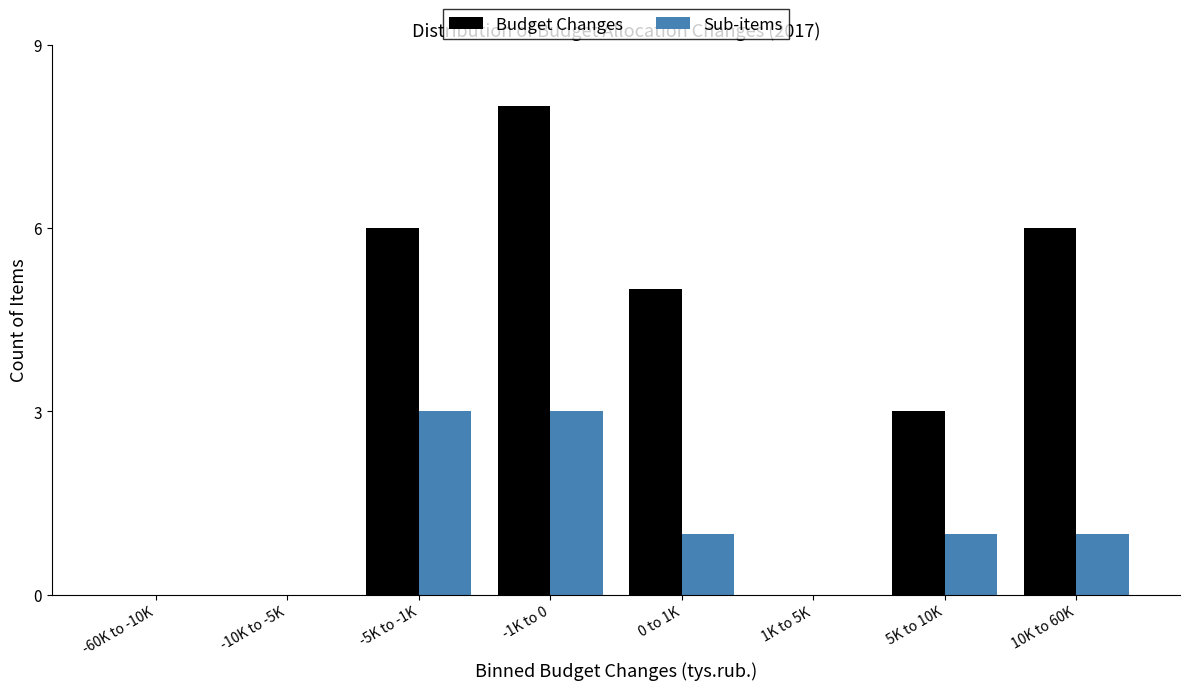

Reading left to right, transcribe all the data shown in this chart.

Budget Changes: -60K to -10K=0	-10K to -5K=0	-5K to -1K=6	-1K to 0=8	0 to 1K=5	1K to 5K=0	5K to 10K=3	10K to 60K=6
Sub-items: -60K to -10K=0	-10K to -5K=0	-5K to -1K=3	-1K to 0=3	0 to 1K=1	1K to 5K=0	5K to 10K=1	10K to 60K=1